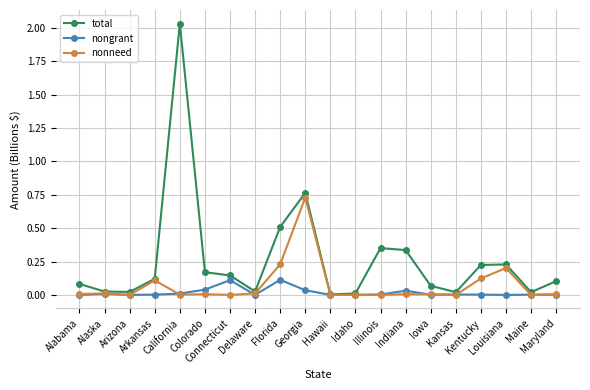

Which series has the largest total across all categories?

total